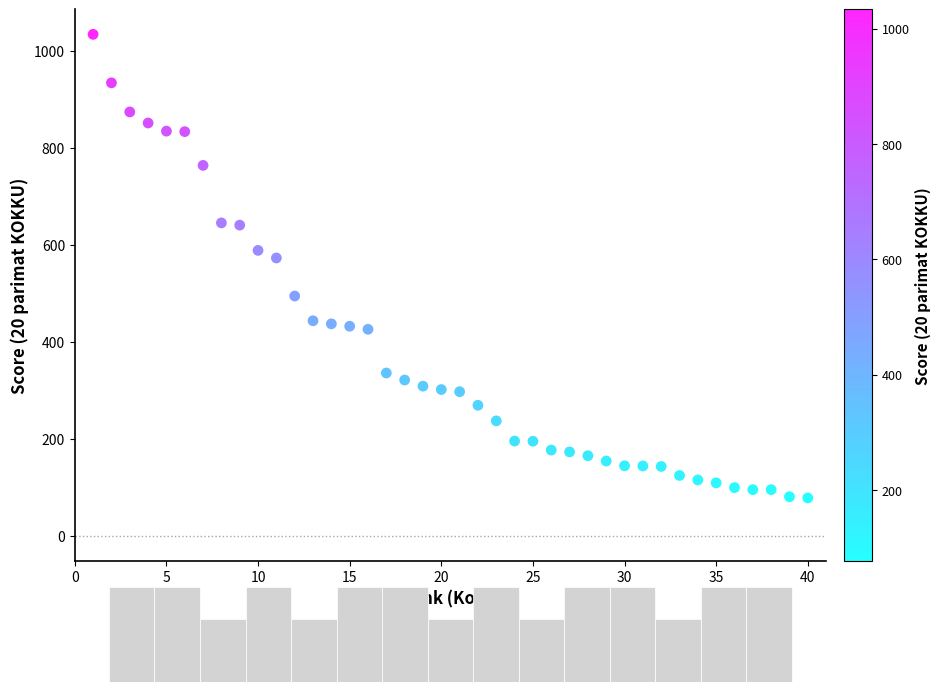

What is the range of Y values (max minus min)?

955.9